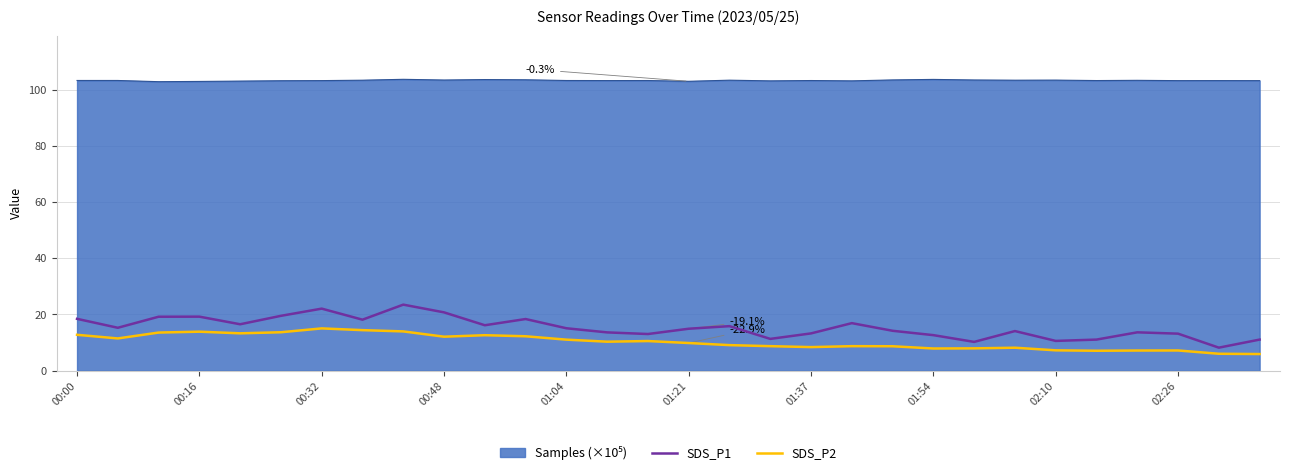

What is the minimum value for SDS_P2?

5.9